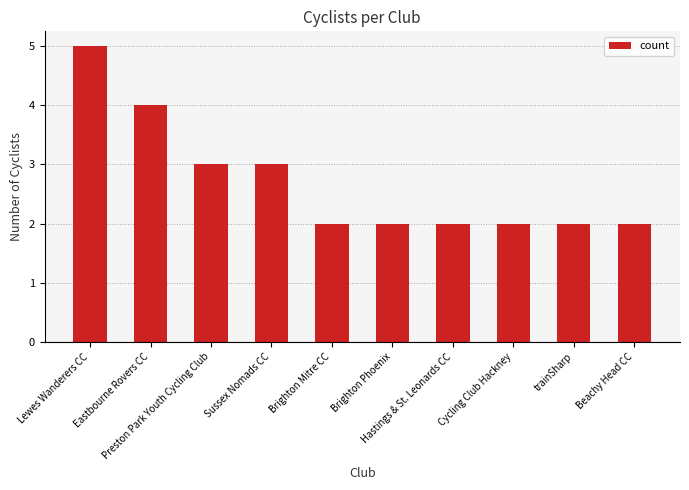

What is the greatest value displayed?

5